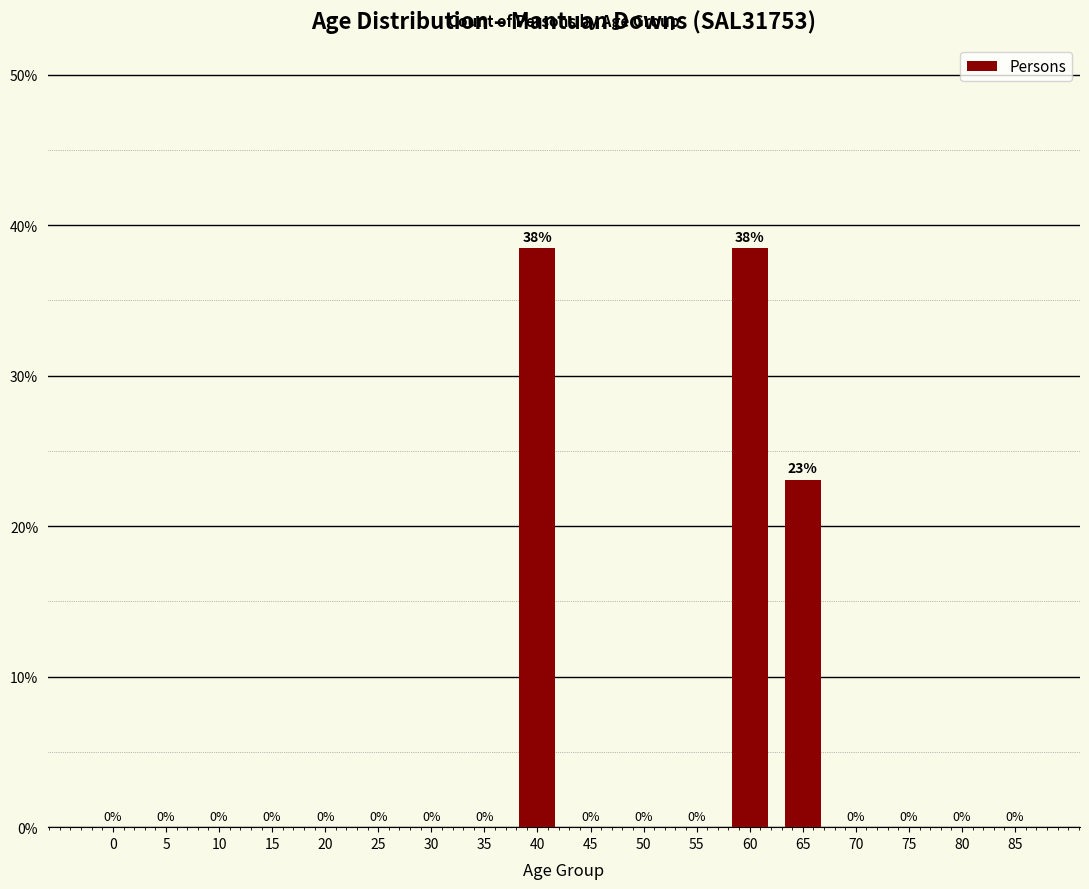

Which has a higher value, 0 or 65?

65